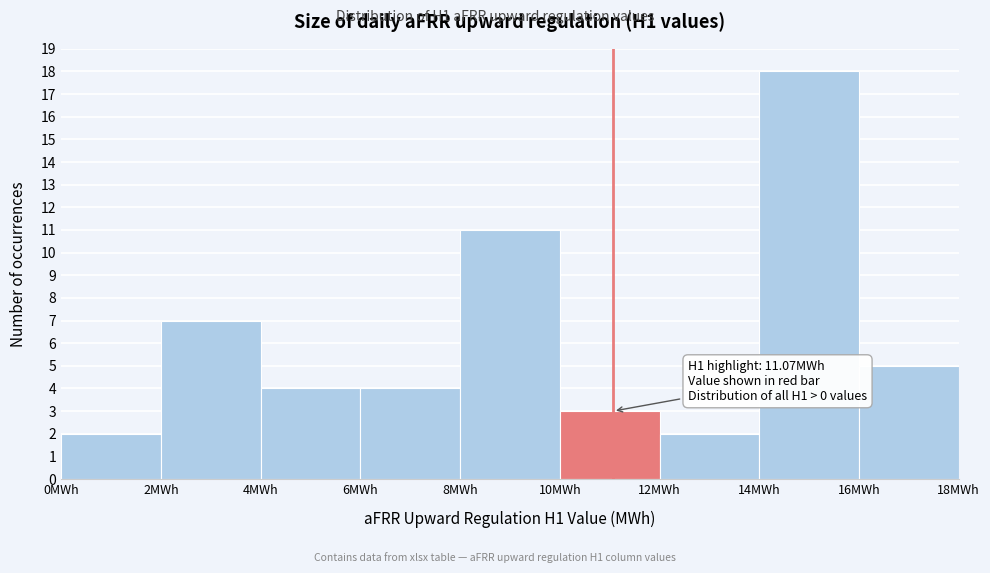

Over which range of the x-axis is the bar tallest?

14 to 16